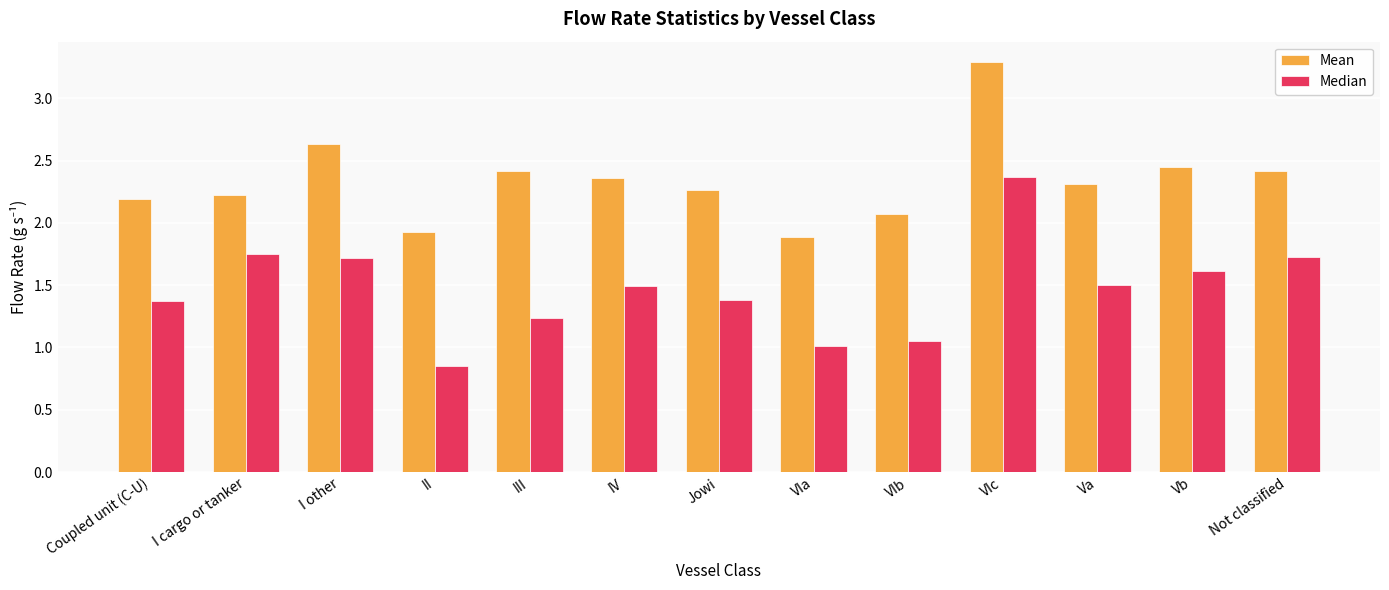

What value does the Median series have at Jowi?

1.4